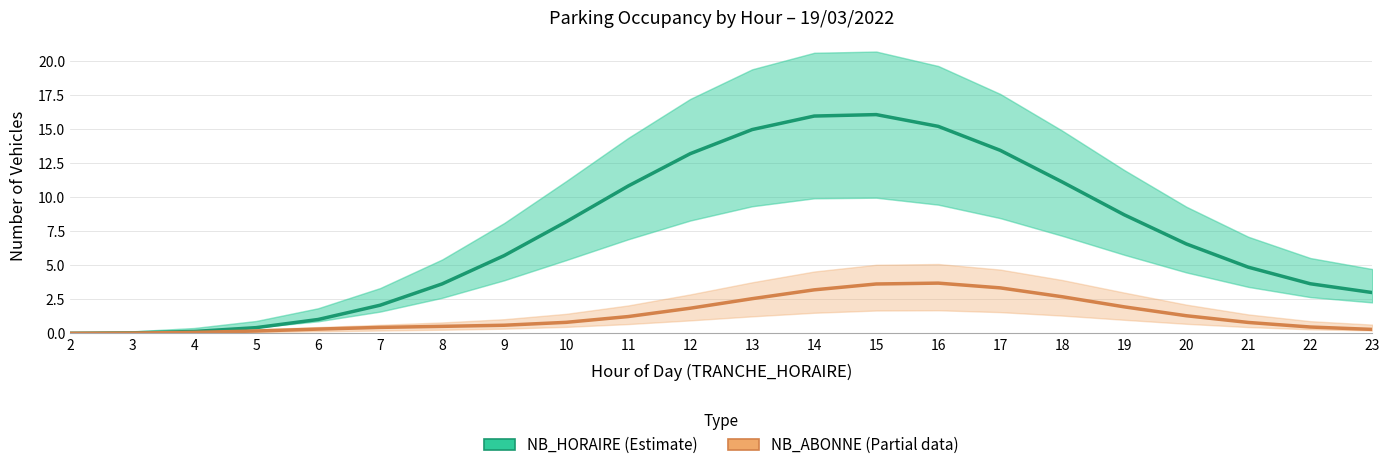

True or false: NB_HORAIRE (Estimate) has a value of 0.0 at 2.

True